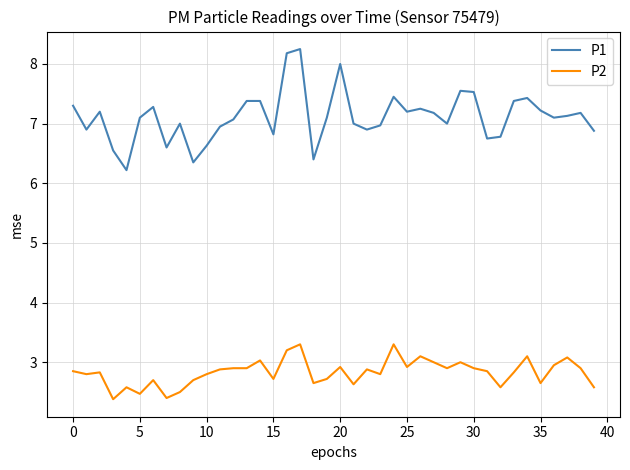

What is the difference between the maximum and minimum values in the P1 series?

2.0